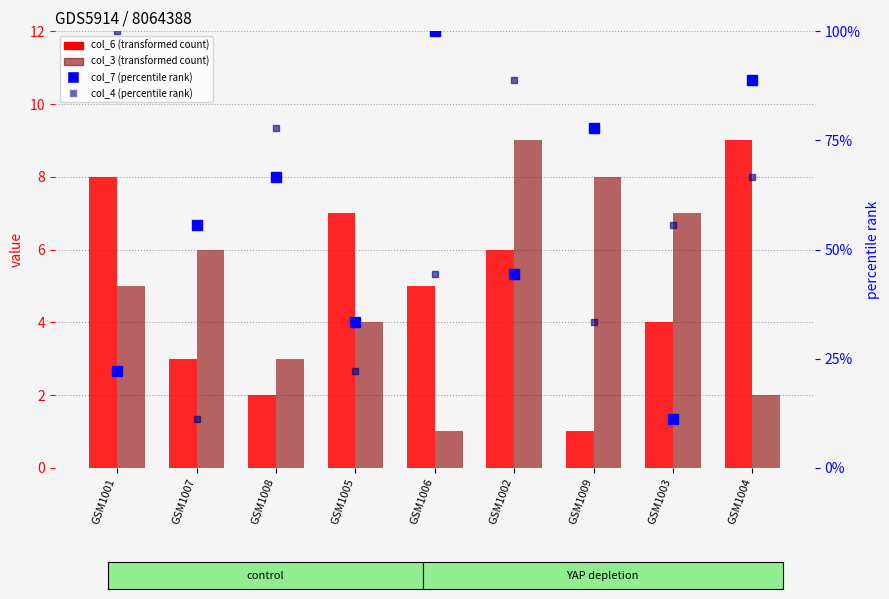

Which series has the largest total across all categories?

col_7 (percentile rank)